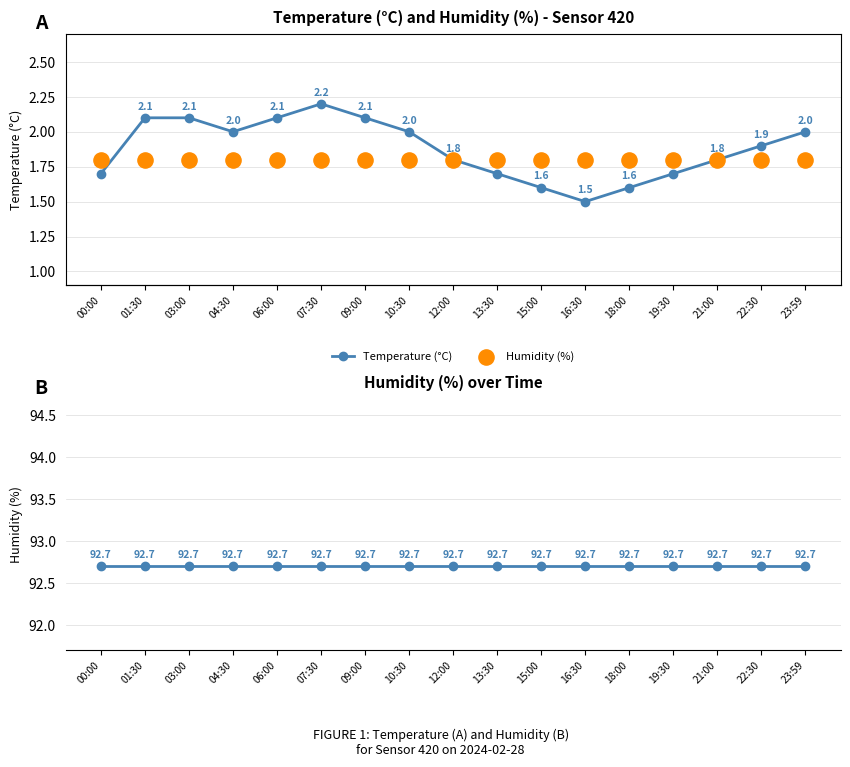

Is the value of Temperature (°C) at 13:30 greater than the value of Humidity (%) at 16:30?

No